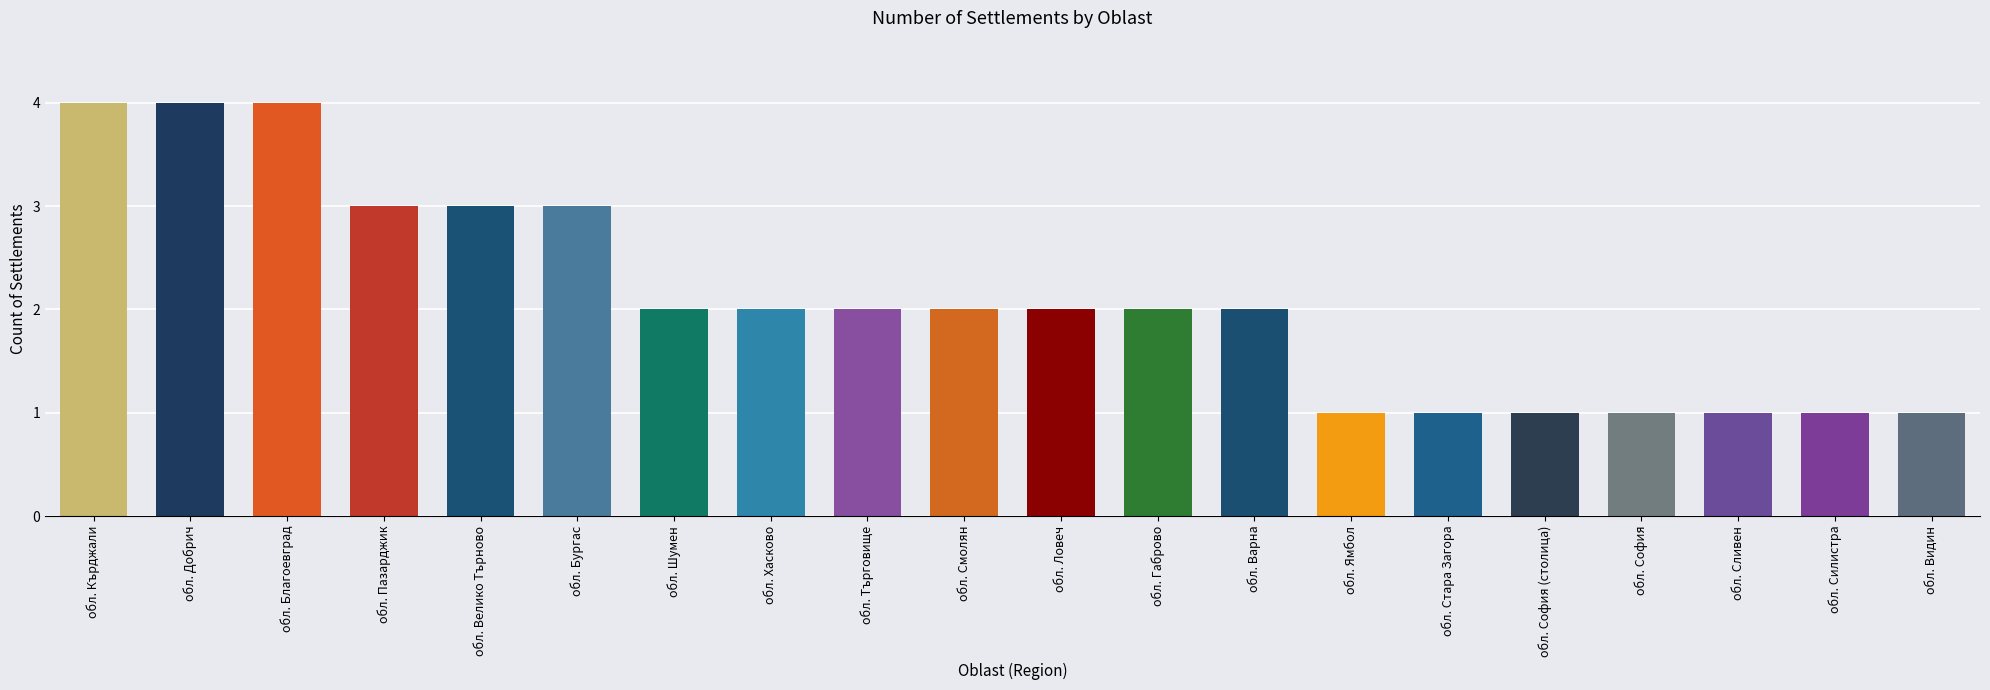

Count the values in the range 1 to 3.

17